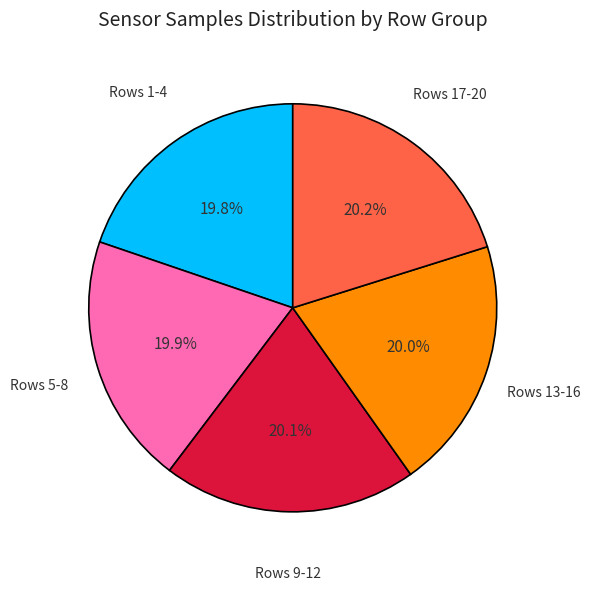

Is there a majority slice in this chart?

No